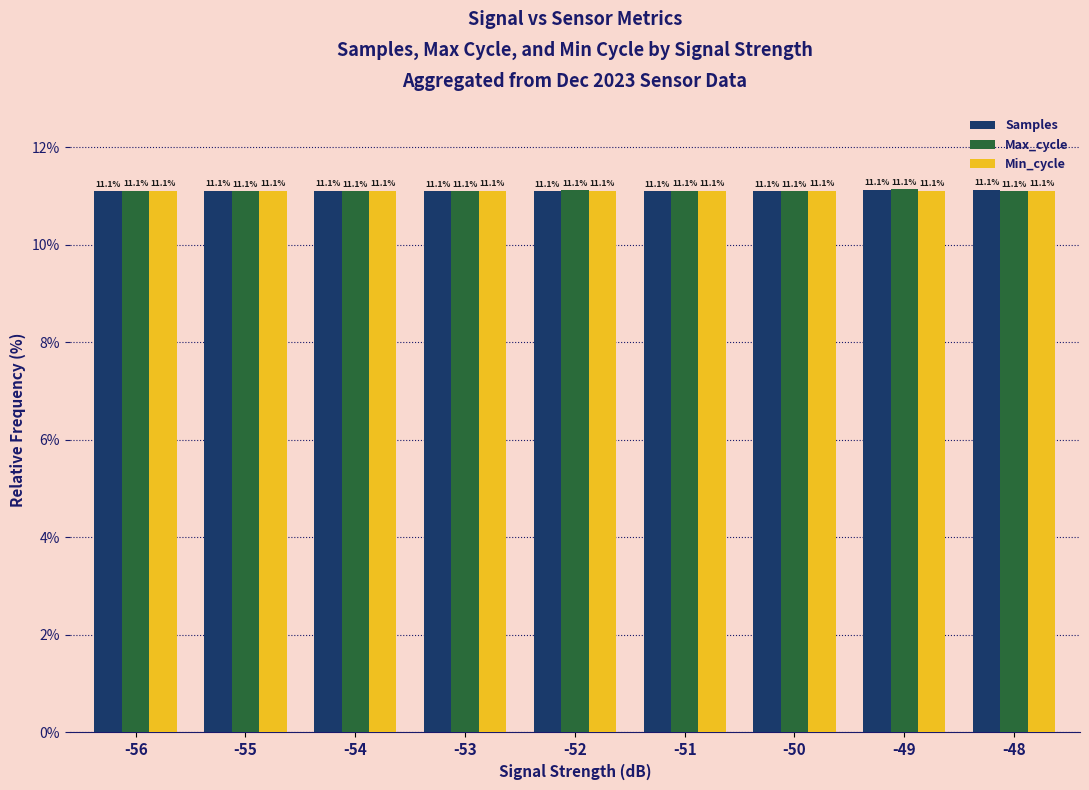

What is the value of the Samples bar at the 9th from the left?

11.1